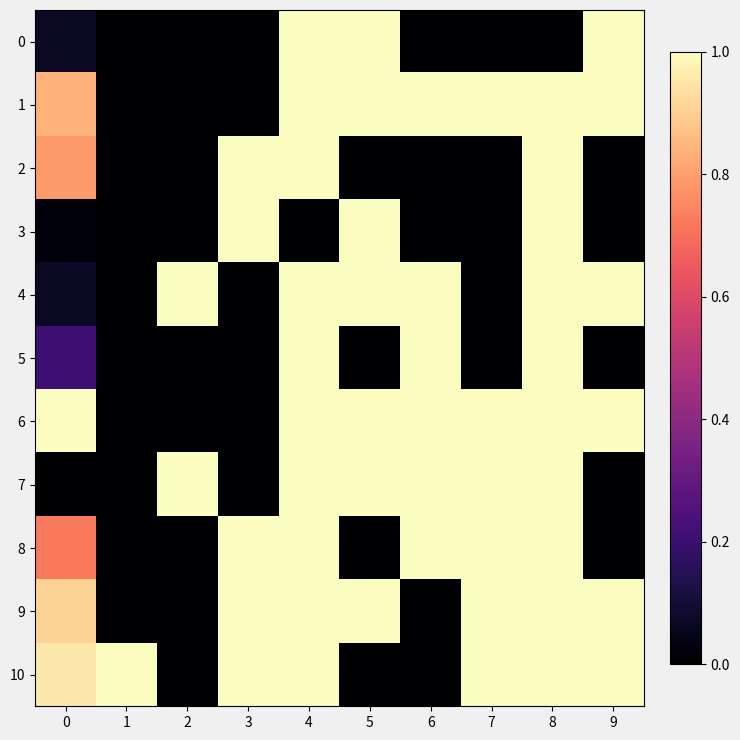

Reading right to left, what are all the values shown in this chart?

0: 9=1.0	8=0.0	7=0.0	6=0.0	5=1.0	4=1.0	3=0.0	2=0.0	1=0.0	0=0.1
1: 9=1.0	8=1.0	7=1.0	6=1.0	5=1.0	4=1.0	3=0.0	2=0.0	1=0.0	0=0.8
2: 9=0.0	8=1.0	7=0.0	6=0.0	5=0.0	4=1.0	3=1.0	2=0.0	1=0.0	0=0.8
3: 9=0.0	8=1.0	7=0.0	6=0.0	5=1.0	4=0.0	3=1.0	2=0.0	1=0.0	0=0.0
4: 9=1.0	8=1.0	7=0.0	6=1.0	5=1.0	4=1.0	3=0.0	2=1.0	1=0.0	0=0.1
5: 9=0.0	8=1.0	7=0.0	6=1.0	5=0.0	4=1.0	3=0.0	2=0.0	1=0.0	0=0.2
6: 9=1.0	8=1.0	7=1.0	6=1.0	5=1.0	4=1.0	3=0.0	2=0.0	1=0.0	0=1.0
7: 9=0.0	8=1.0	7=1.0	6=1.0	5=1.0	4=1.0	3=0.0	2=1.0	1=0.0	0=0.0
8: 9=0.0	8=1.0	7=1.0	6=1.0	5=0.0	4=1.0	3=1.0	2=0.0	1=0.0	0=0.7
9: 9=1.0	8=1.0	7=1.0	6=0.0	5=1.0	4=1.0	3=1.0	2=0.0	1=0.0	0=0.9
10: 9=1.0	8=1.0	7=1.0	6=0.0	5=0.0	4=1.0	3=1.0	2=0.0	1=1.0	0=1.0